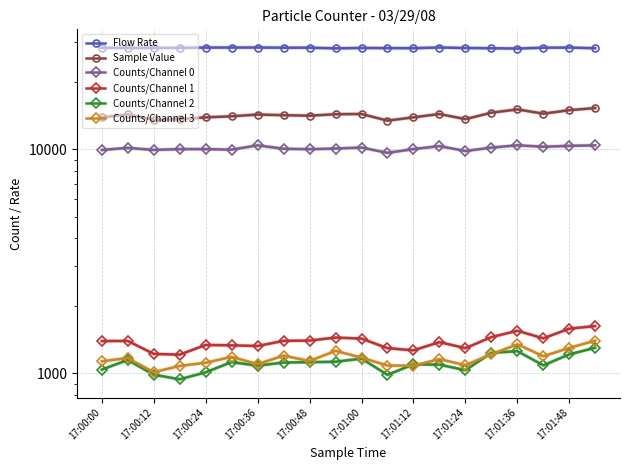

Which series has the largest total across all categories?

Flow Rate